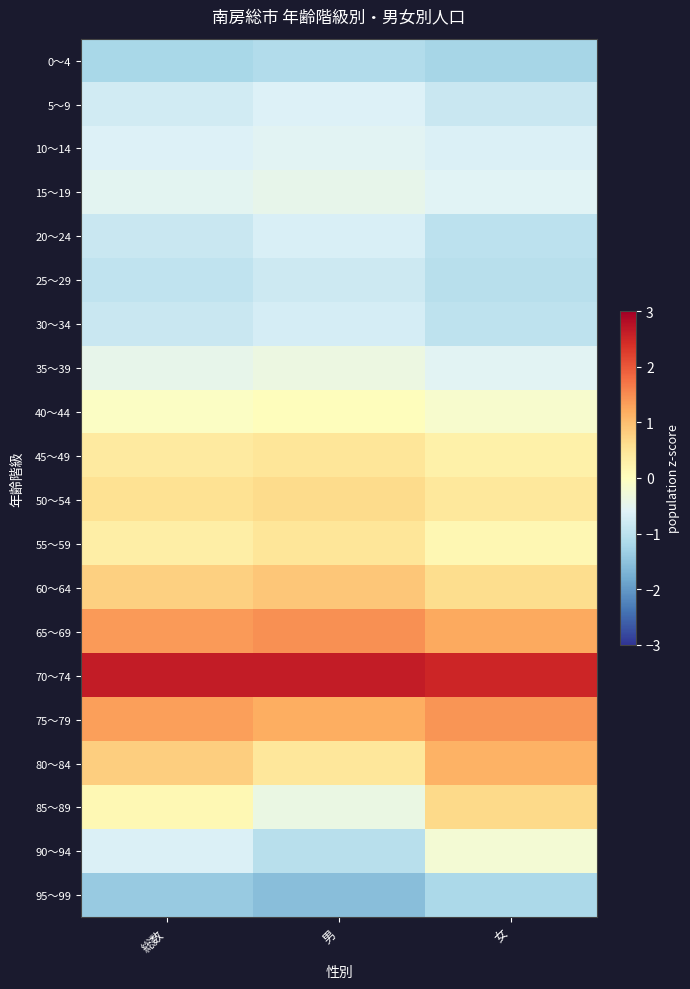

Reading left to right, extract all data points from this chart.

0～4: 総数=-1.2	男=-1.1	女=-1.2
5～9: 総数=-0.8	男=-0.6	女=-0.9
10～14: 総数=-0.6	男=-0.6	女=-0.6
15～19: 総数=-0.5	男=-0.5	女=-0.6
20～24: 総数=-0.8	男=-0.7	女=-1.0
25～29: 総数=-0.9	男=-0.8	女=-1.0
30～34: 総数=-0.9	男=-0.7	女=-1.0
35～39: 総数=-0.5	男=-0.4	女=-0.5
40～44: 総数=-0.1	男=0.0	女=-0.2
45～49: 総数=0.4	男=0.5	女=0.3
50～54: 総数=0.6	男=0.7	女=0.4
55～59: 総数=0.3	男=0.5	女=0.1
60～64: 総数=0.8	男=0.9	女=0.6
65～69: 総数=1.4	男=1.5	女=1.2
70～74: 総数=2.6	男=2.6	女=2.5
75～79: 総数=1.3	男=1.2	女=1.4
80～84: 総数=0.8	男=0.5	女=1.1
85～89: 総数=0.1	男=-0.4	女=0.7
90～94: 総数=-0.6	男=-1.0	女=-0.2
95～99: 総数=-1.4	男=-1.5	女=-1.2